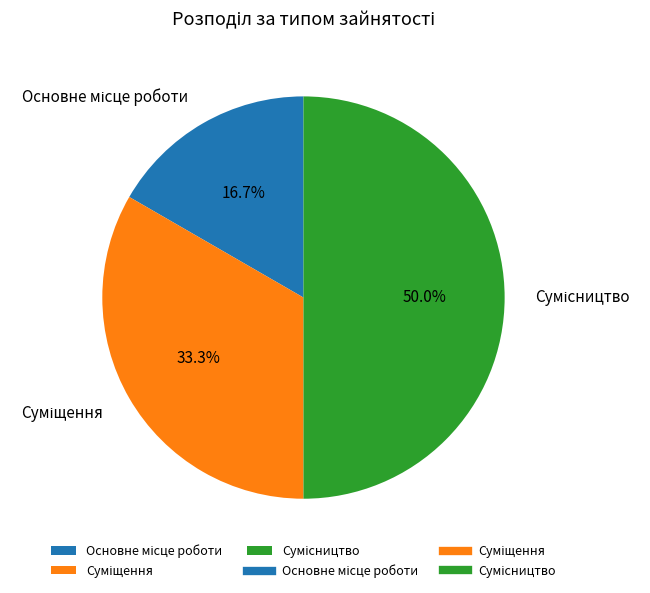

Count the number of slices in the pie.

3